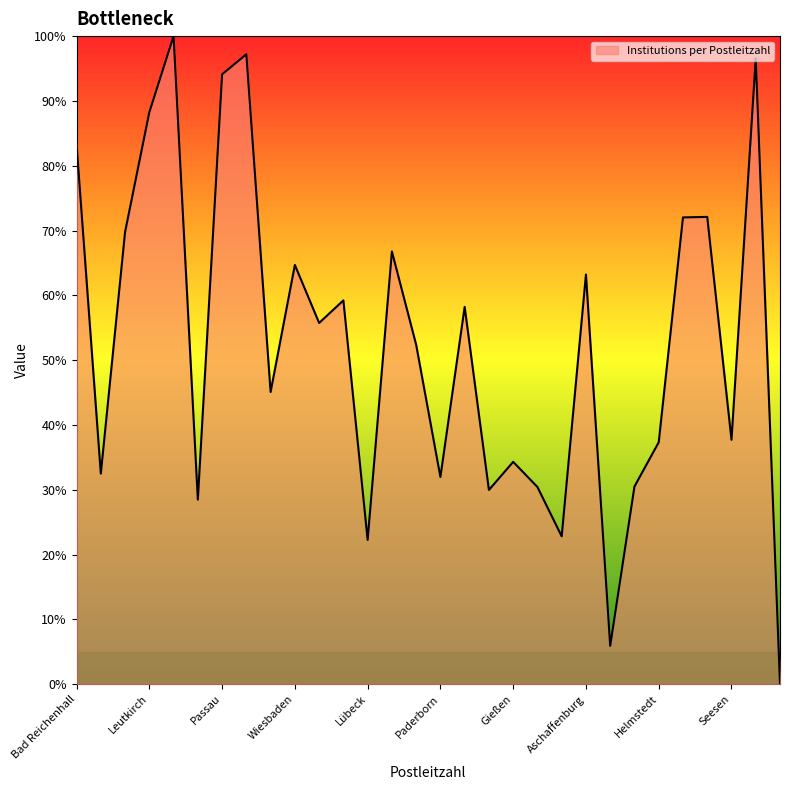

What is the difference between the maximum and minimum values?

100.0